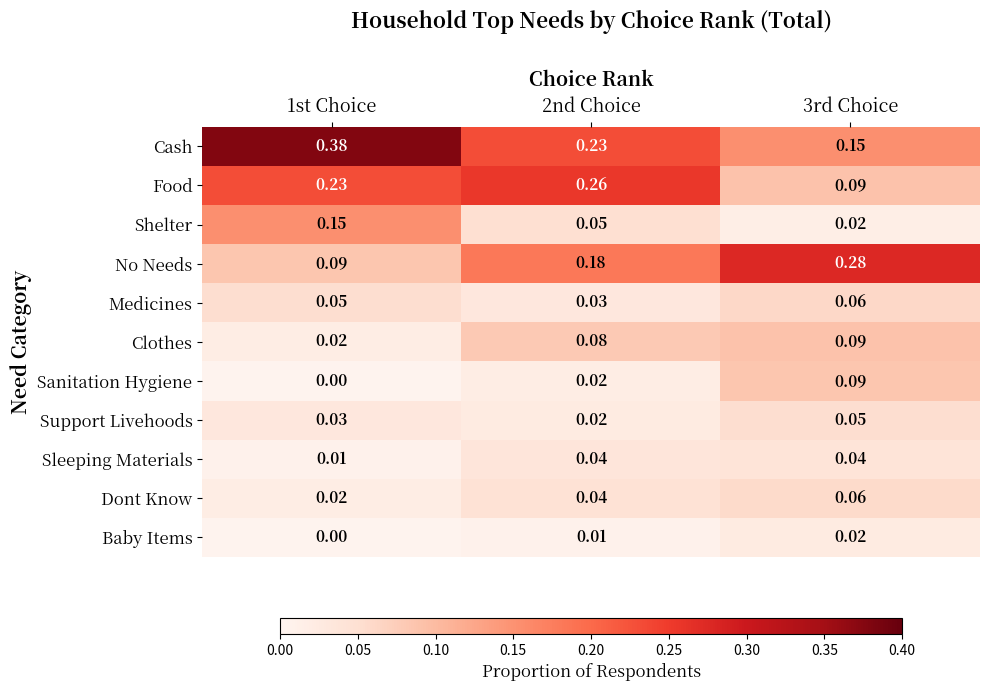

Is the value of Cash at 3rd Choice greater than the value of Support Livehoods at 2nd Choice?

Yes